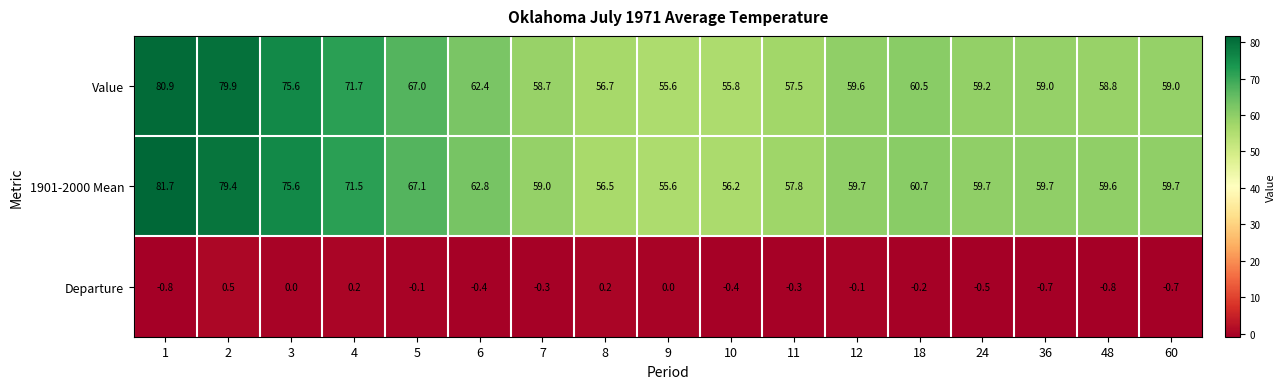

At which category is the sum across all series the highest?

1